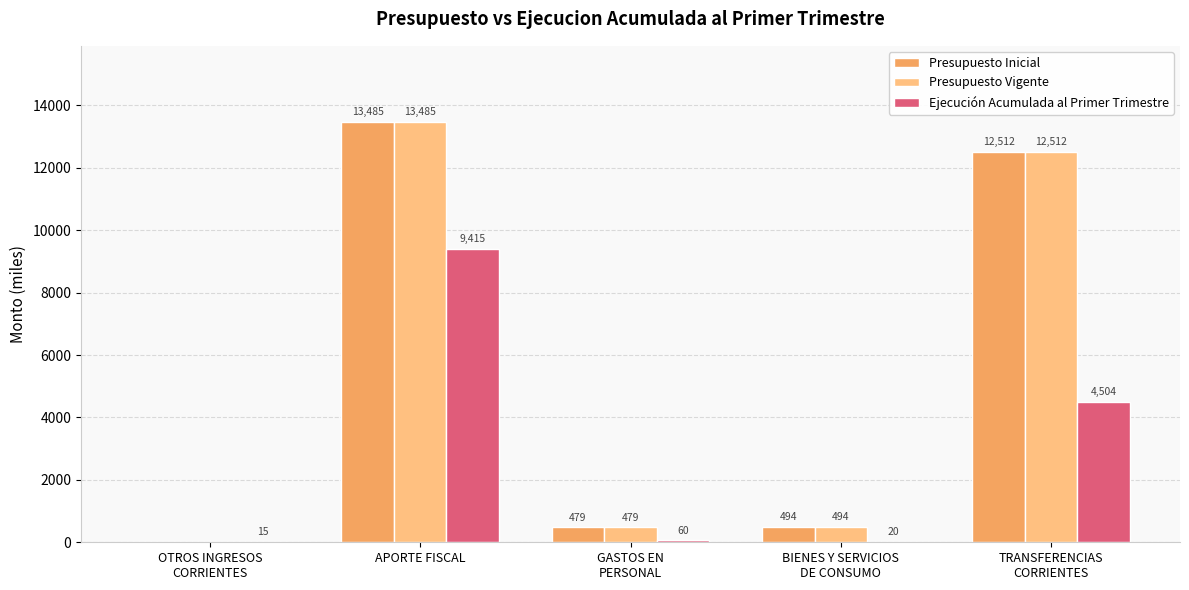

At which category is the sum across all series the highest?

APORTE FISCAL